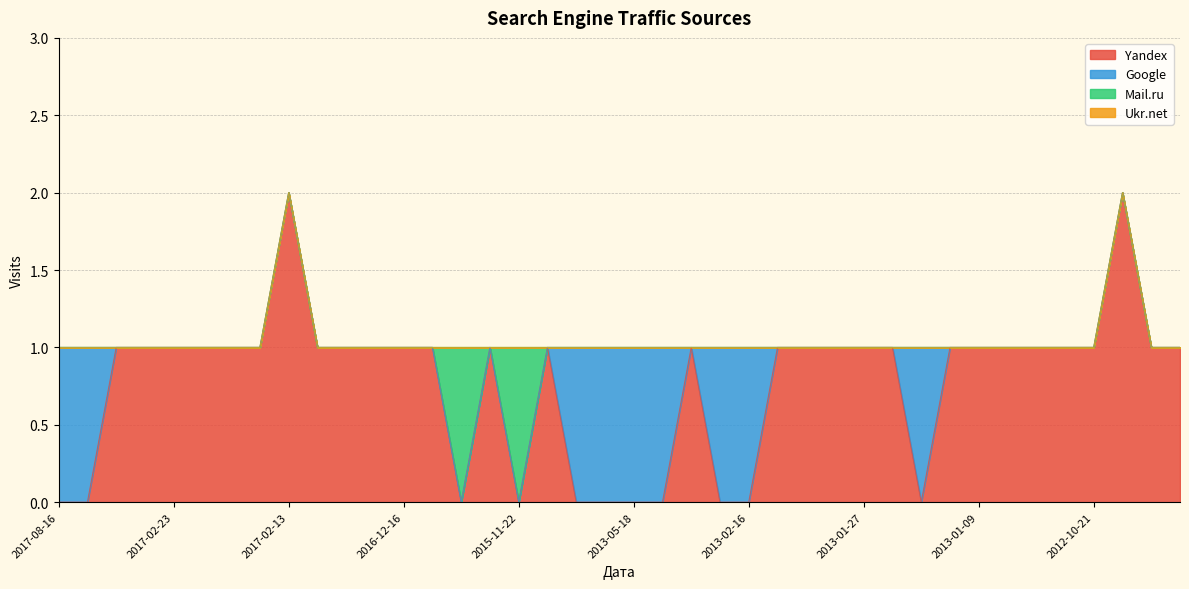

List the labels in order of Ukr.net value, largest first.

2017-08-16, 2017-03-22, 2017-02-27, 2017-02-25, 2017-02-23, 2017-02-18, 2017-02-15, 2017-02-14, 2017-02-13, 2017-02-12, 2017-02-06, 2017-02-01, 2016-12-16, 2016-12-01, 2016-10-19, 2016-06-24, 2015-11-22, 2014-01-08, 2013-05-21, 2013-05-19, 2013-05-18, 2013-04-09, 2013-02-22, 2013-02-18, 2013-02-16, 2013-02-05, 2013-01-31, 2013-01-28, 2013-01-27, 2013-01-25, 2013-01-16, 2013-01-10, 2013-01-09, 2012-11-11, 2012-10-31, 2012-10-29, 2012-10-21, 2012-10-15, 2012-10-08, 2012-10-01